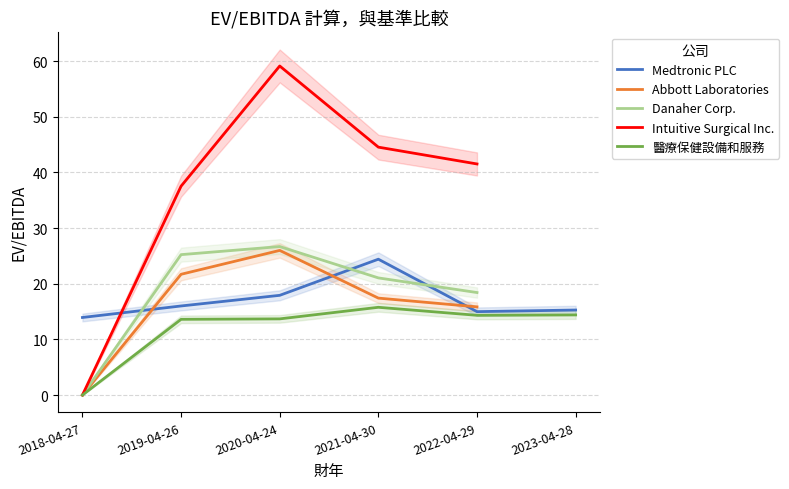

How many interior local peaks does the 醫療保健設備和服務 series have?

1